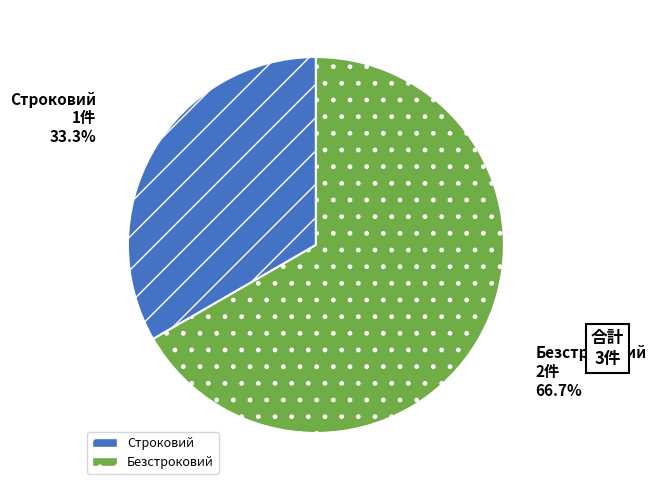

To the nearest percent, what is the difference between the largest and smallest slice percentages?

33%